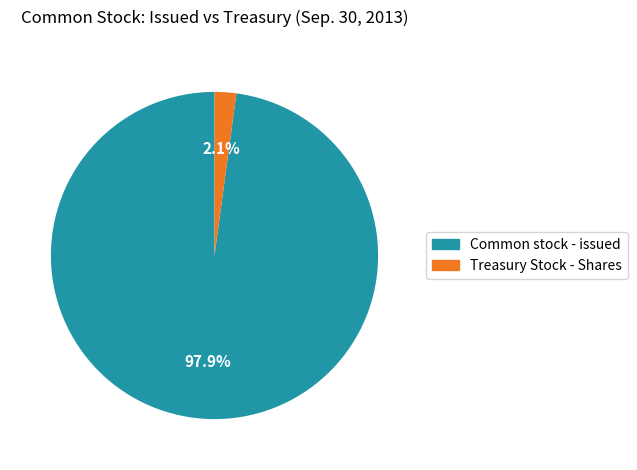

To the nearest percent, what is the difference between the Treasury Stock - Shares and Common stock - issued slice percentages?

96%